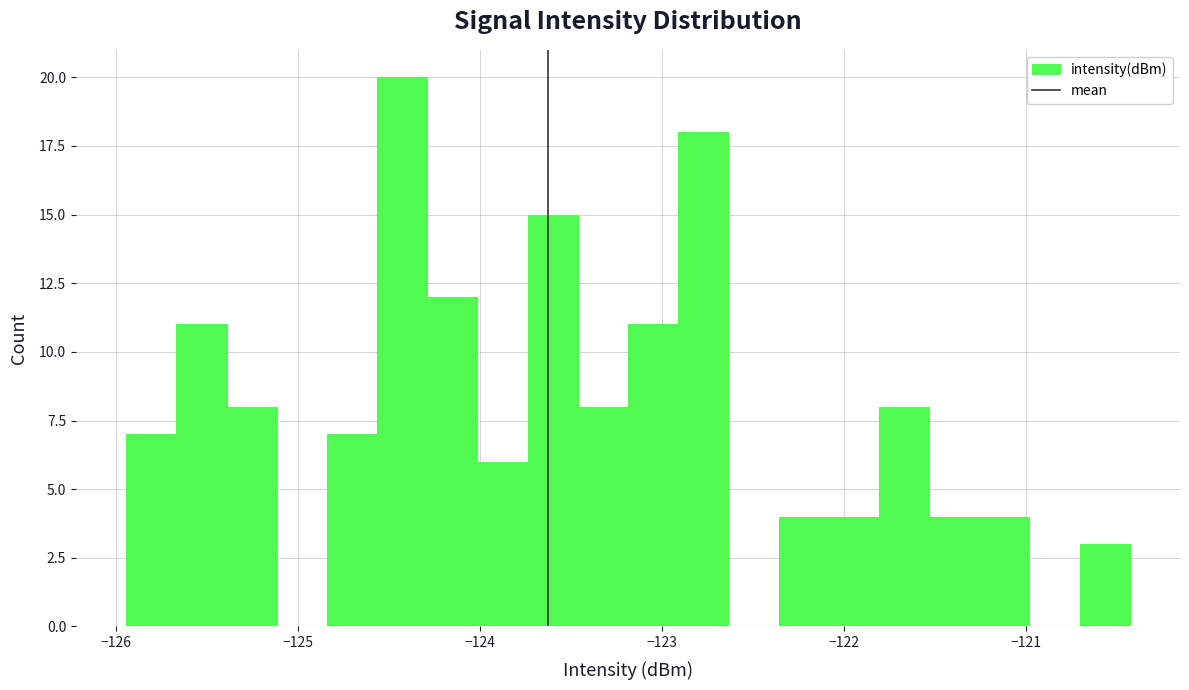

Around what value on the x-axis is the tallest bar? Give the approximate position of its centre, as read against the axis.

-124.4